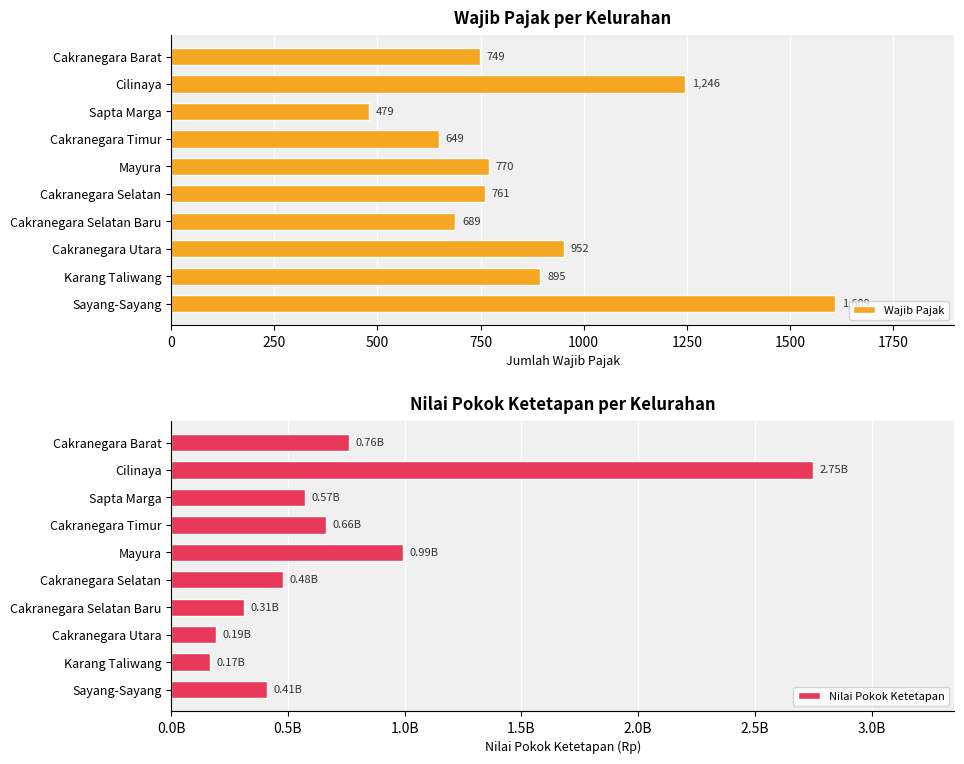

What is the sum of all Nilai Pokok Ketetapan values?

7303818660